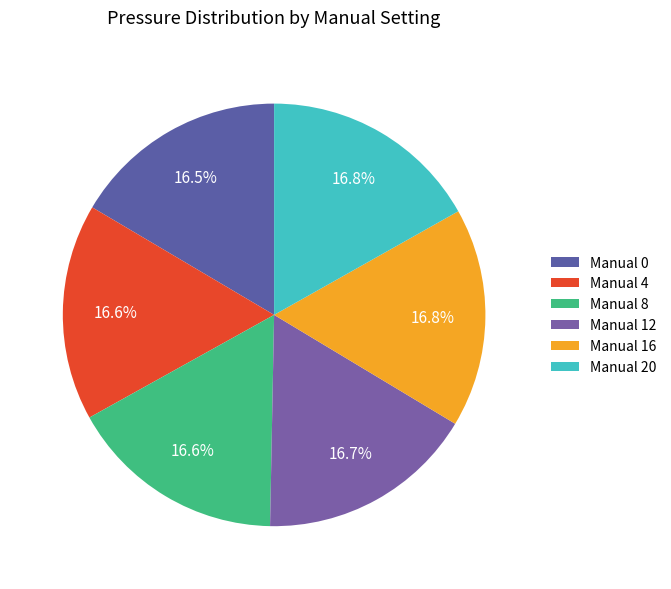

What percentage is the Manual 20 slice, to the nearest percent?

17%